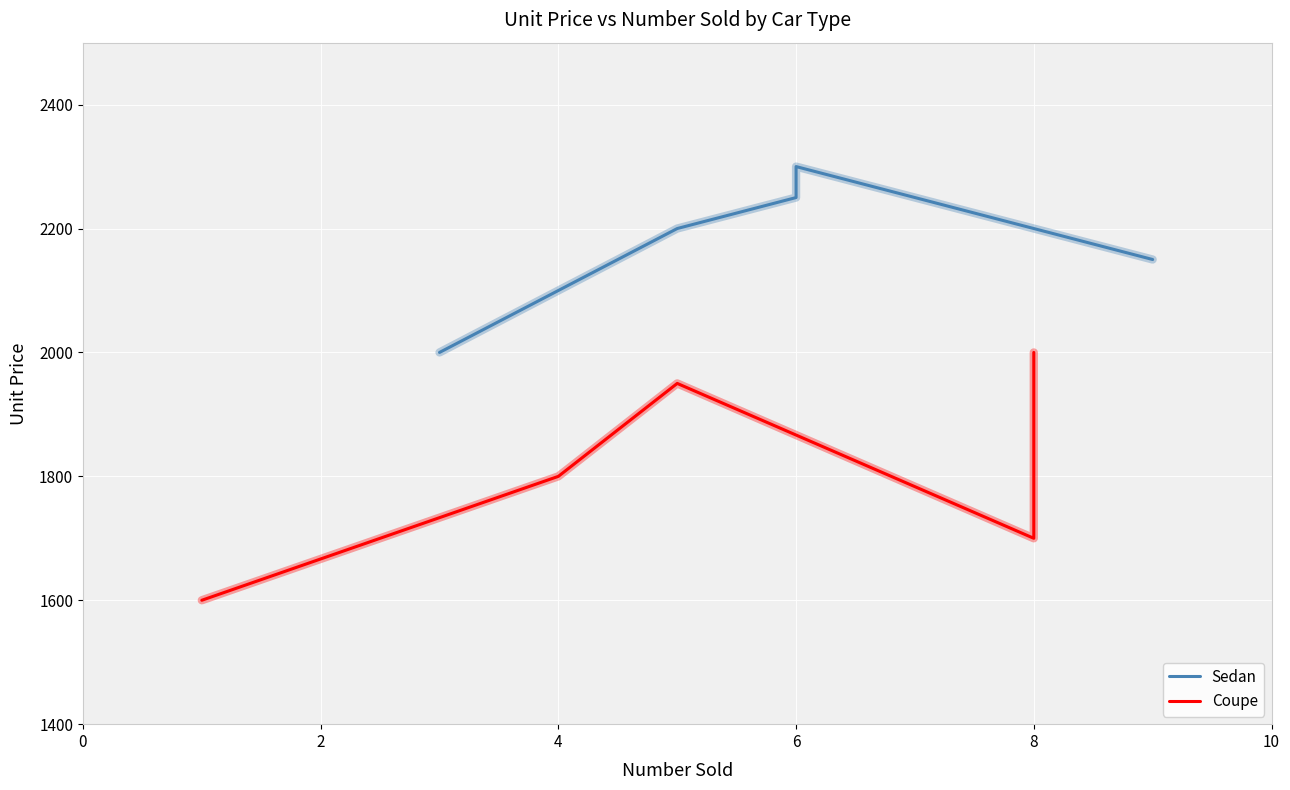

How many lines are shown in the chart?

2